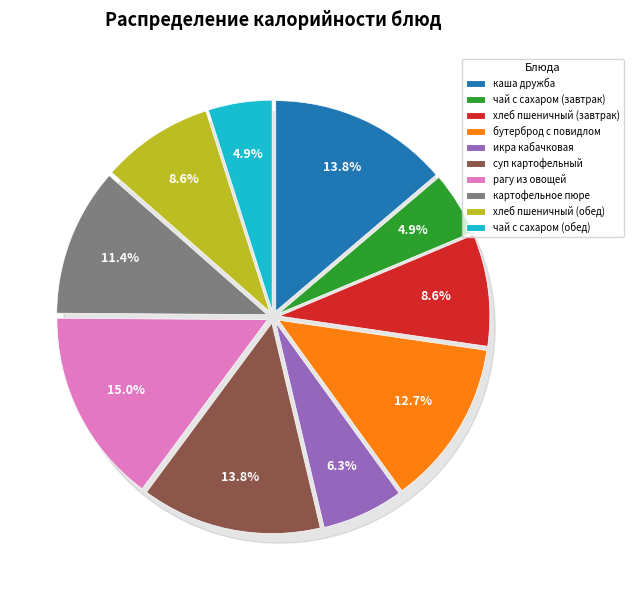

Count the number of slices in the pie.

10